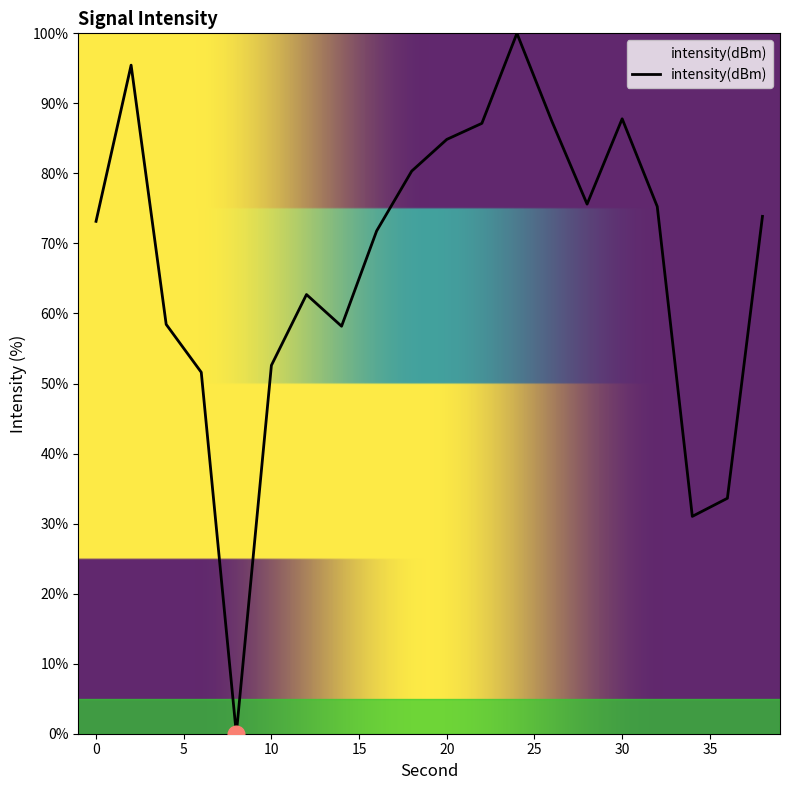

What is the difference between the maximum and minimum values?

100.0